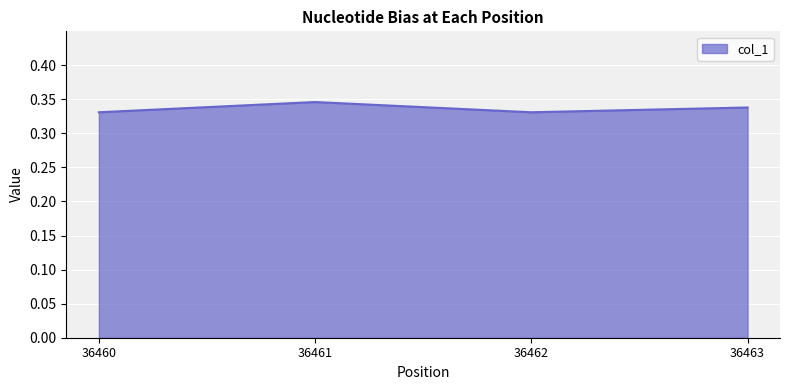

The value at 36463 is 0.6. True or false?

False